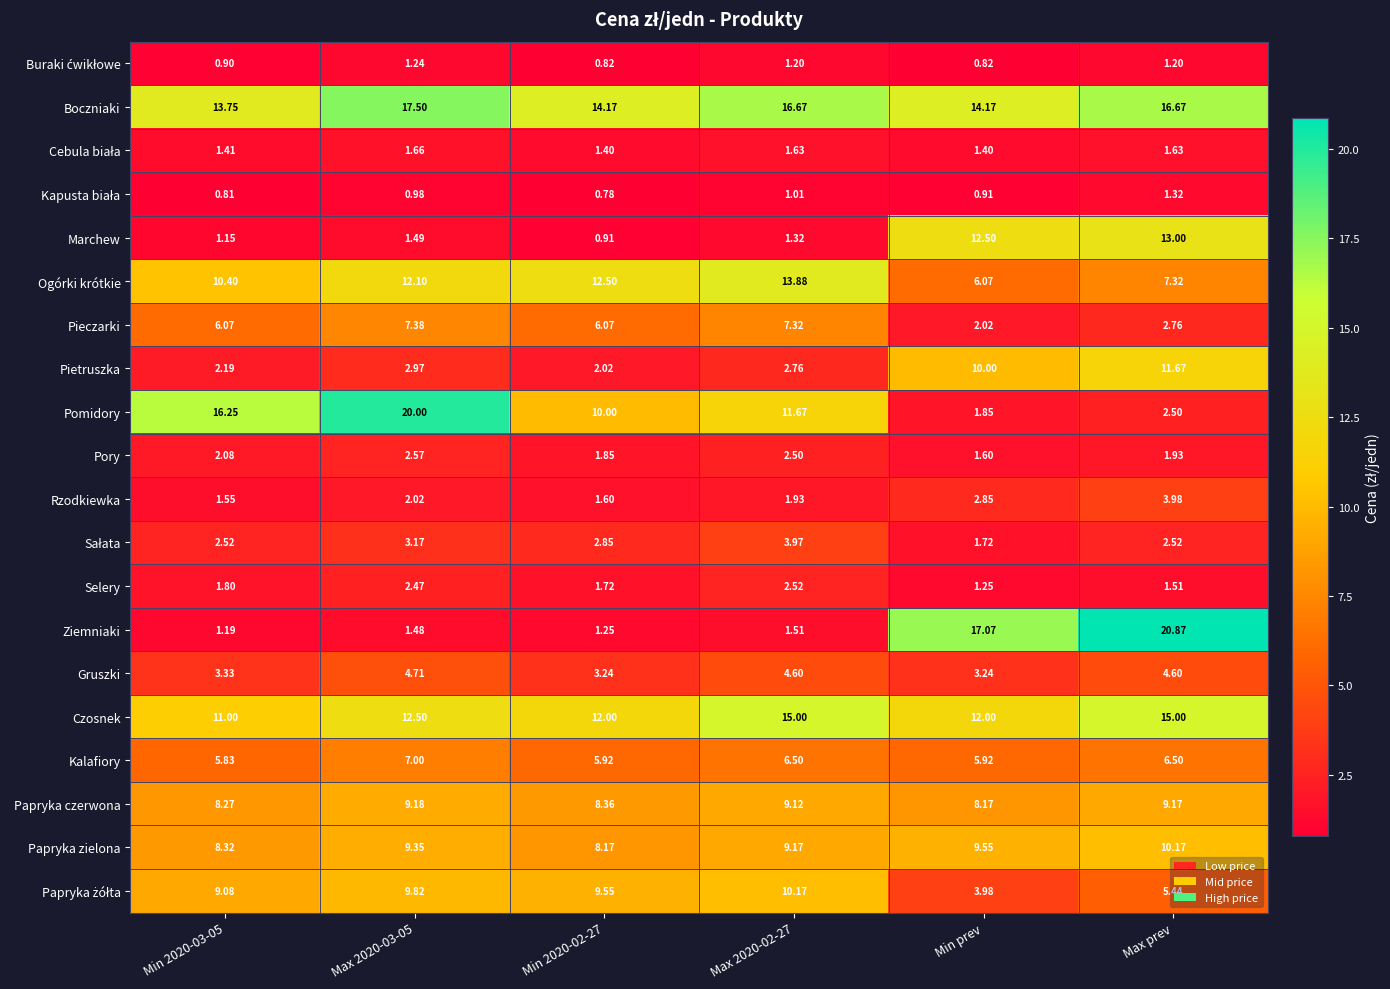

At which category is the sum across all series the highest?

Max prev